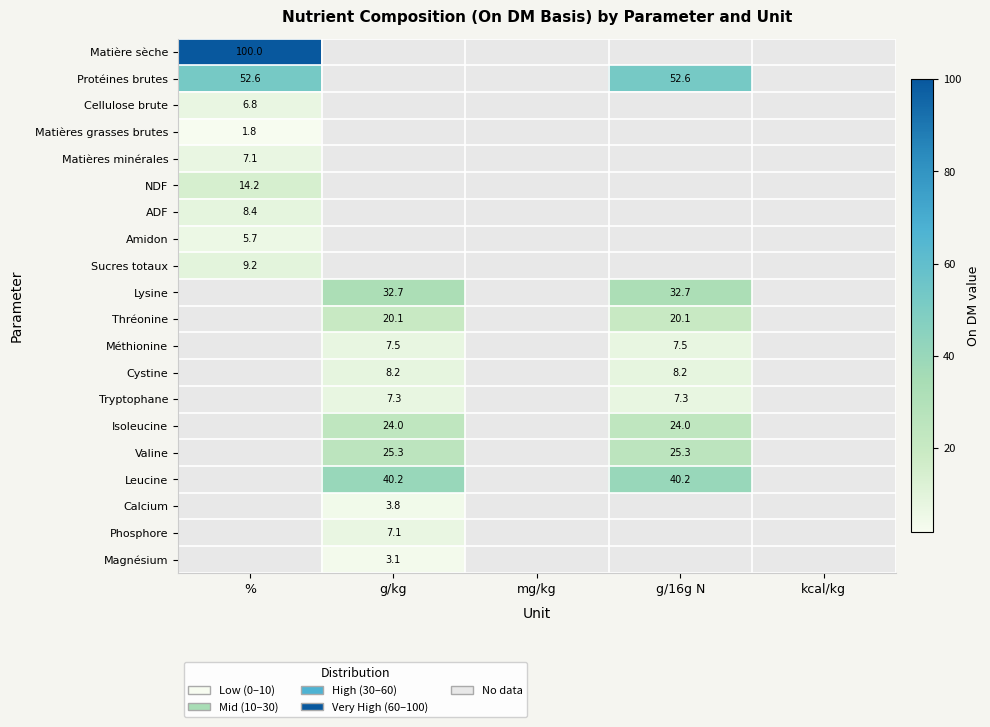

How many data points does each series have?

5